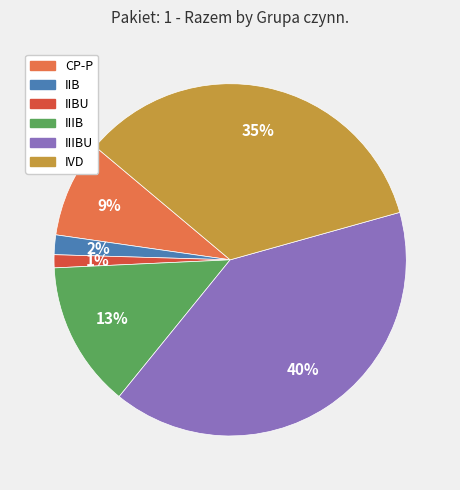

To the nearest percent, what is the average slice percentage?

17%